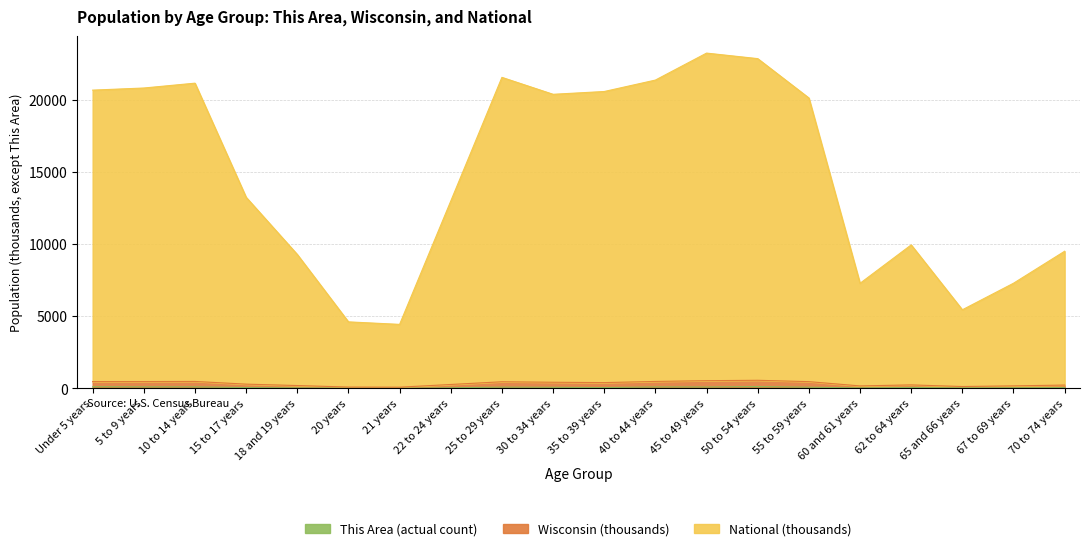

At 15 to 17 years, list the series in order from largest to smallest.

National, Wisconsin, This Area